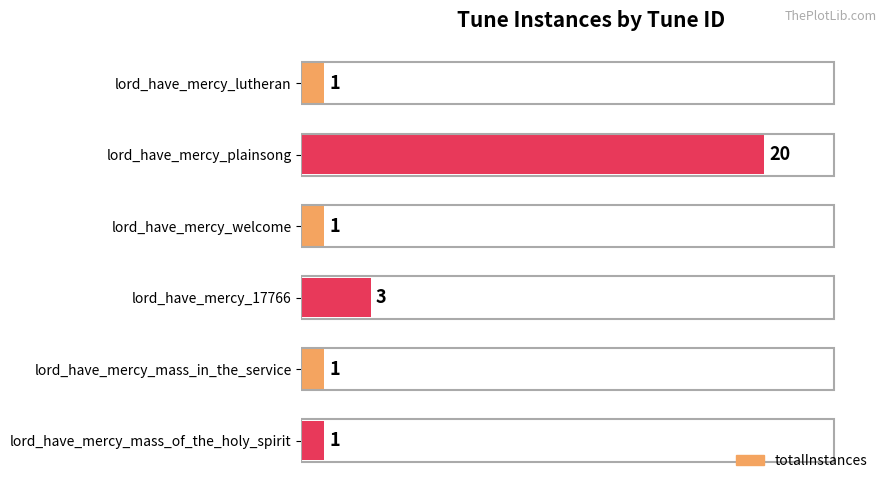

The value at lord_have_mercy_mass_in_the_service is 1. True or false?

True